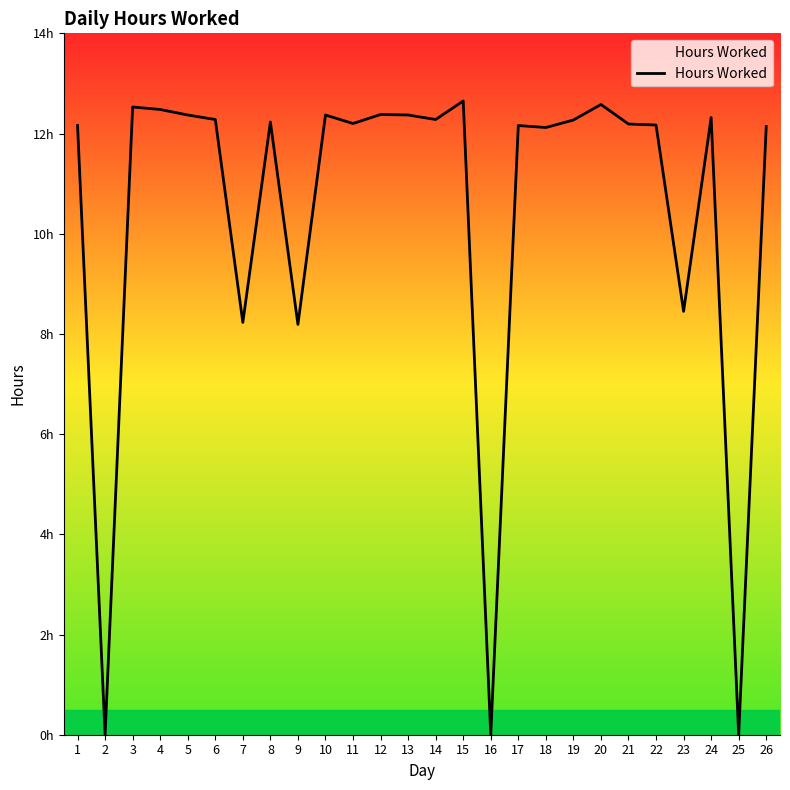

Does the chart display data point markers on the line(s)?

No